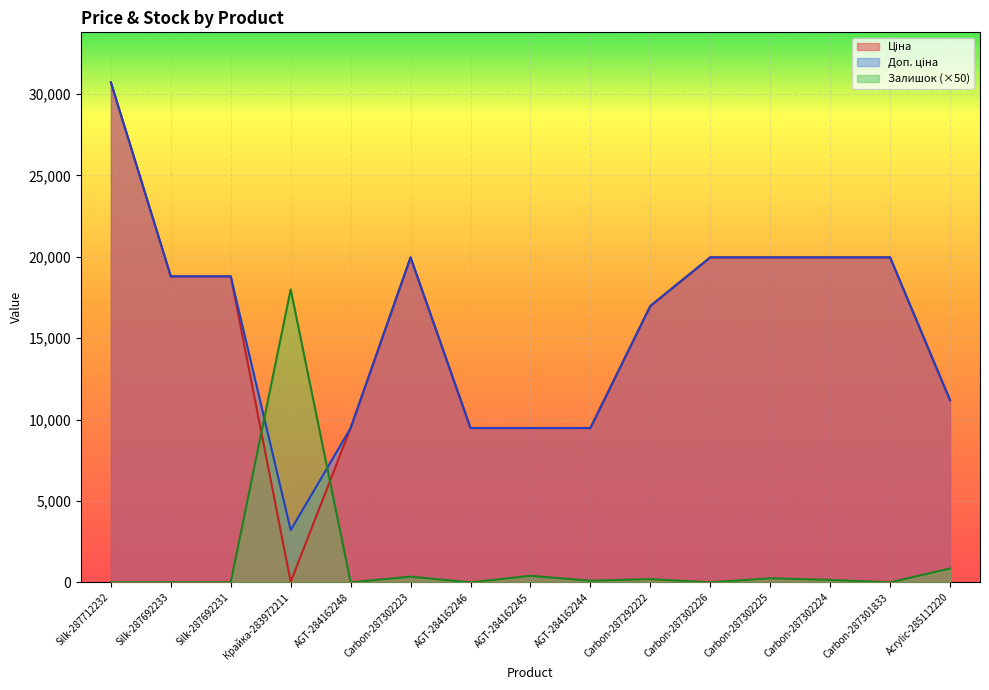

At AGT-284162245, list the series in order from largest to smallest.

Ціна, Доп. ціна, Залишок